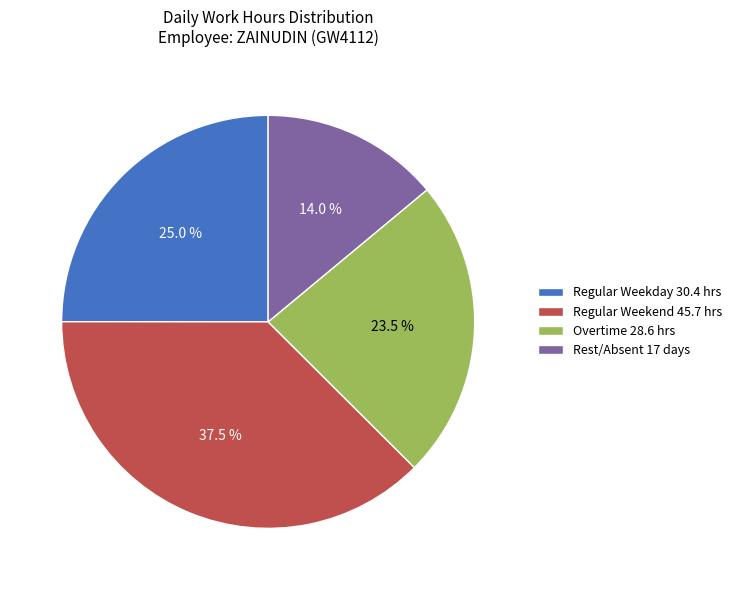

Which has a higher value, Overtime 28.6 hrs or Regular Weekend 45.7 hrs?

Regular Weekend 45.7 hrs